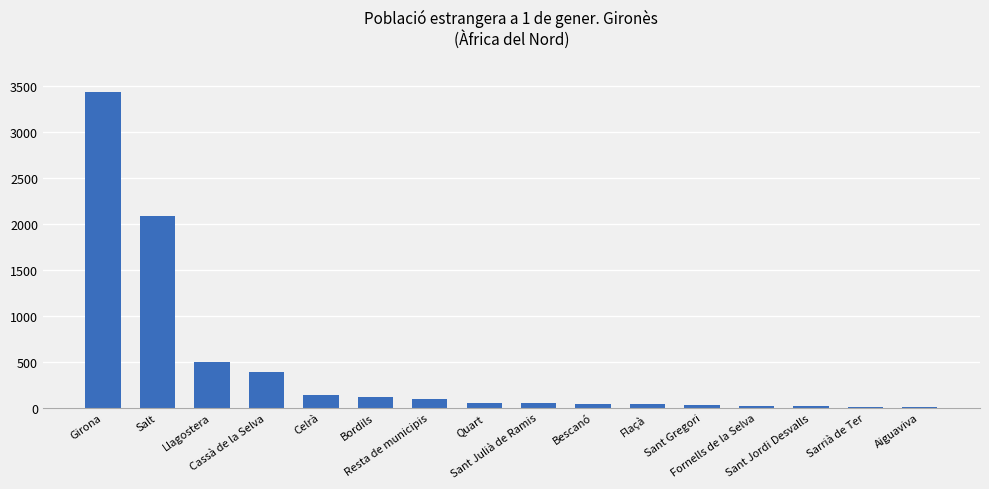

What is the average value?

439